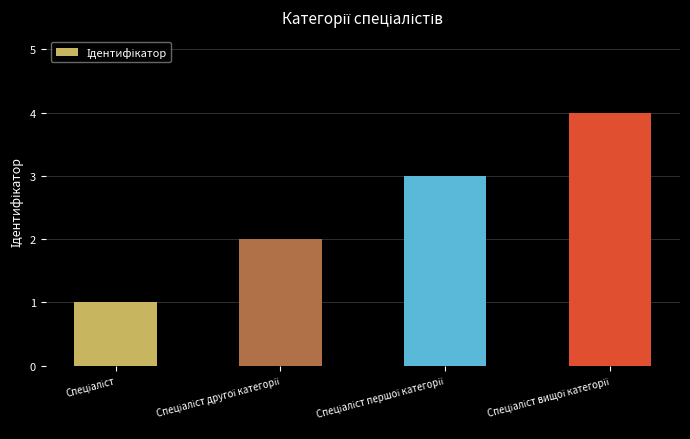

What is the difference between the maximum and minimum values?

3